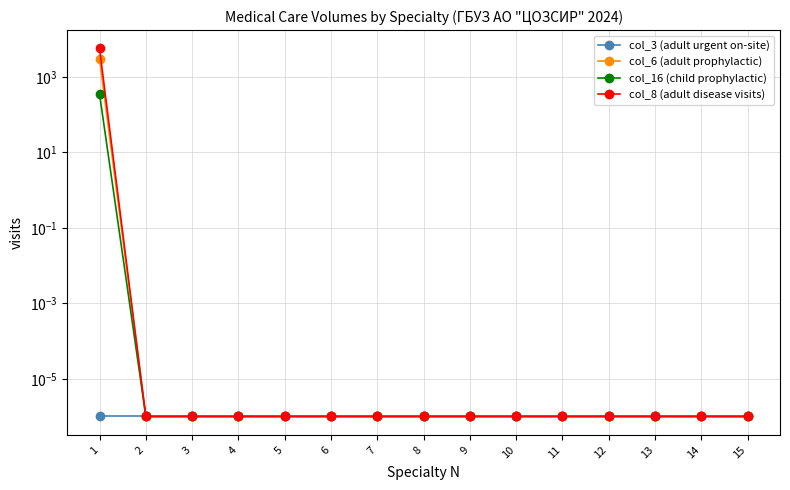

Reading left to right, list all the values displayed in this chart.

col_3 (adult urgent on-site): 0.0	0.0	0.0	0.0	0.0	0.0	0.0	0.0	0.0	0.0	0.0	0.0	0.0	0.0	0.0
col_6 (adult prophylactic): 3011.0	0.0	0.0	0.0	0.0	0.0	0.0	0.0	0.0	0.0	0.0	0.0	0.0	0.0	0.0
col_16 (child prophylactic): 350.0	0.0	0.0	0.0	0.0	0.0	0.0	0.0	0.0	0.0	0.0	0.0	0.0	0.0	0.0
col_8 (adult disease visits): 5670.0	0.0	0.0	0.0	0.0	0.0	0.0	0.0	0.0	0.0	0.0	0.0	0.0	0.0	0.0